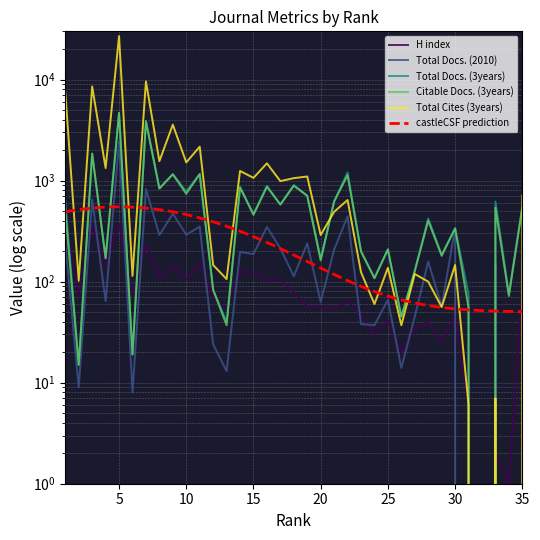

True or false: Citable Docs. (3years) and H index intersect in this chart.

True